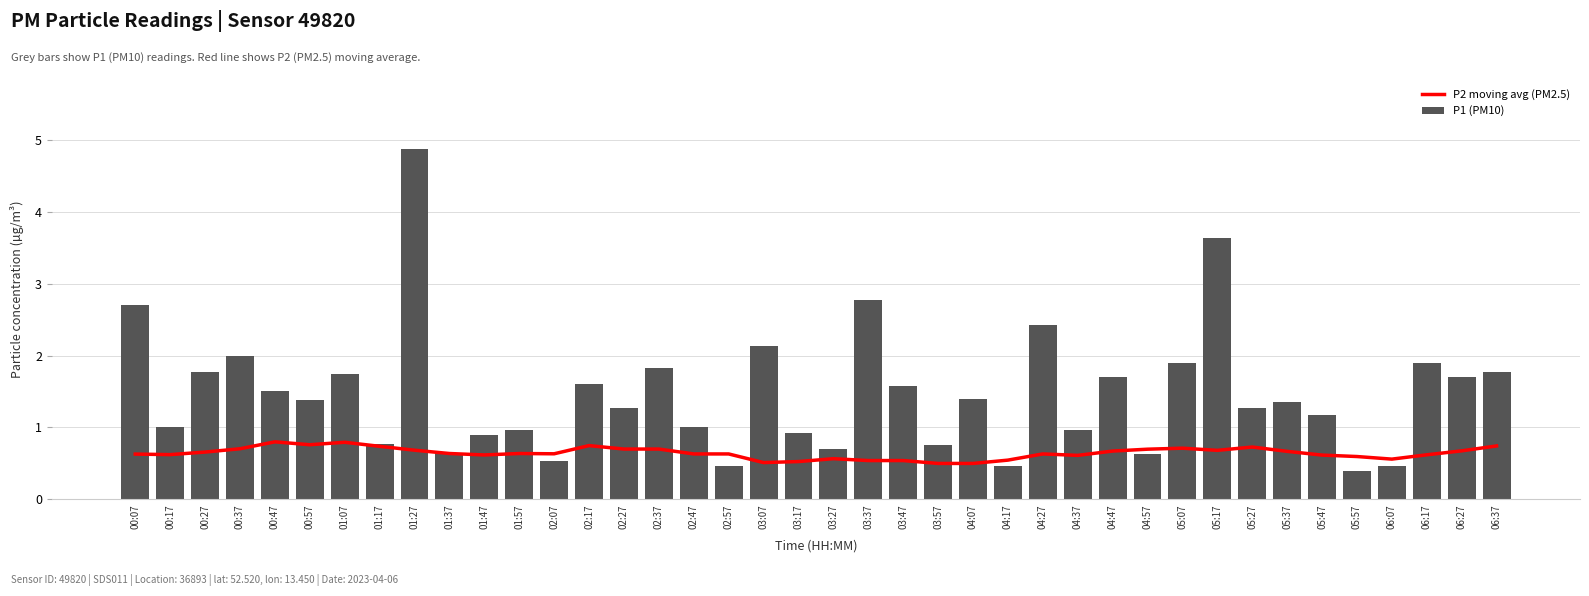

Where is P1 (PM10) nearest to the value 2?

00:37